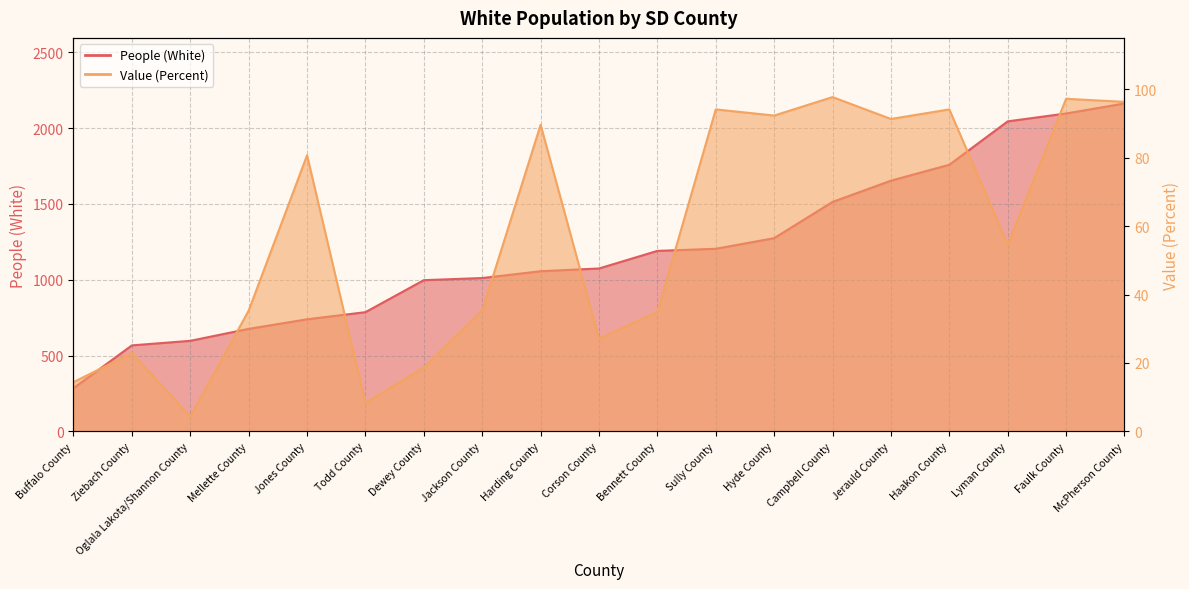

What is the average value of the People (White) series?

1193.8